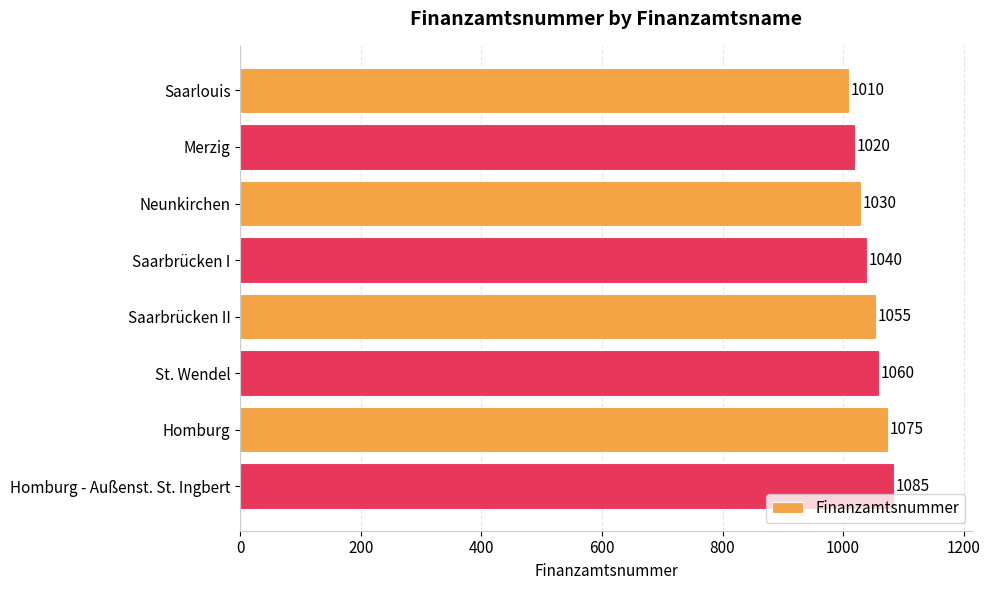

Reading top to bottom, list all the values displayed in this chart.

Saarlouis=1010	Merzig=1020	Neunkirchen=1030	Saarbrücken I=1040	Saarbrücken II=1055	St. Wendel=1060	Homburg=1075	Homburg - Außenst. St. Ingbert=1085